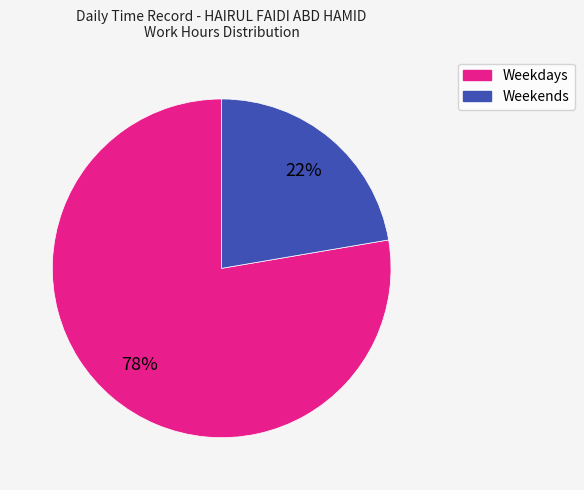

To the nearest percent, what is the average slice percentage?

50%